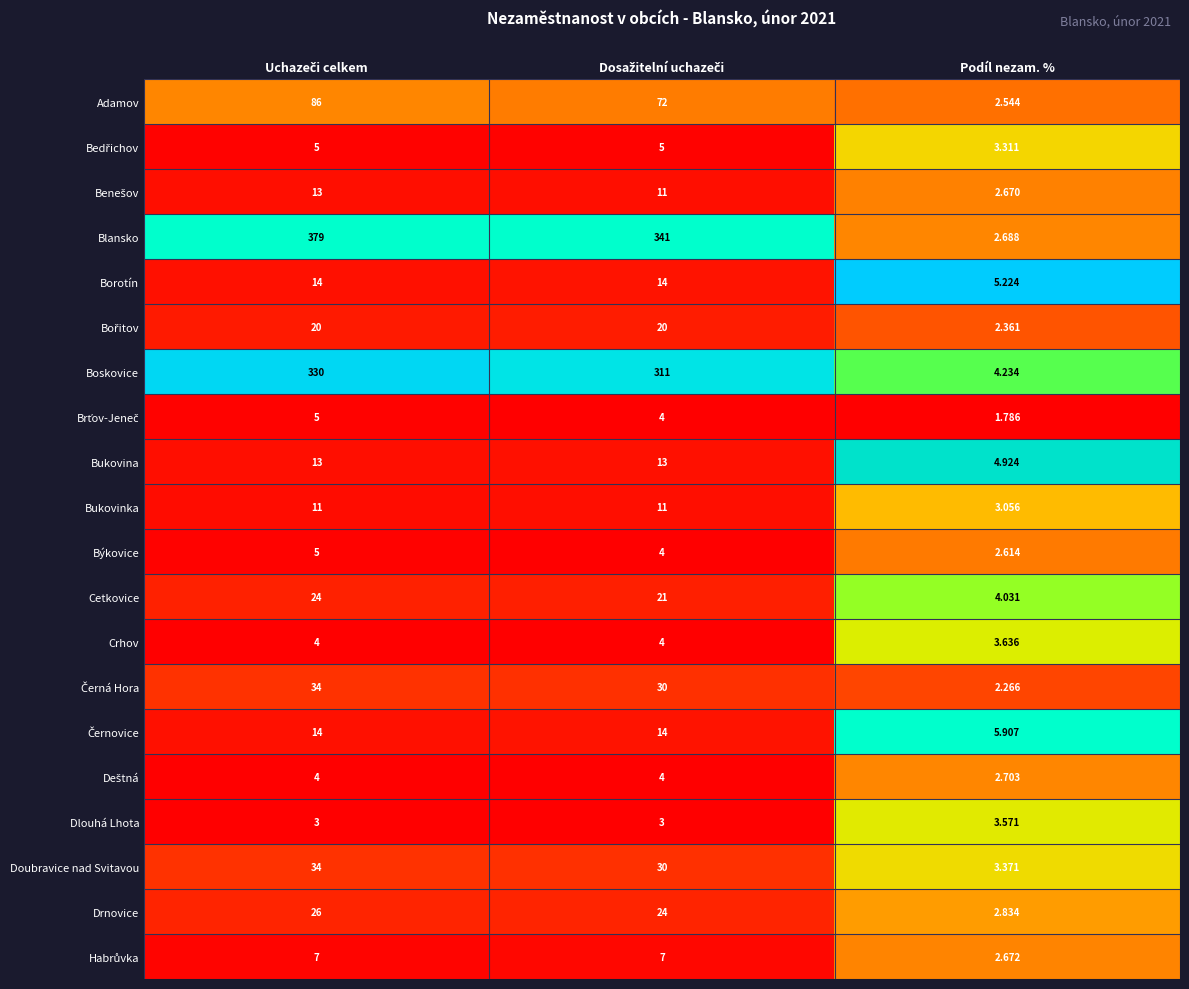

Which series has the largest total across all categories?

Blansko